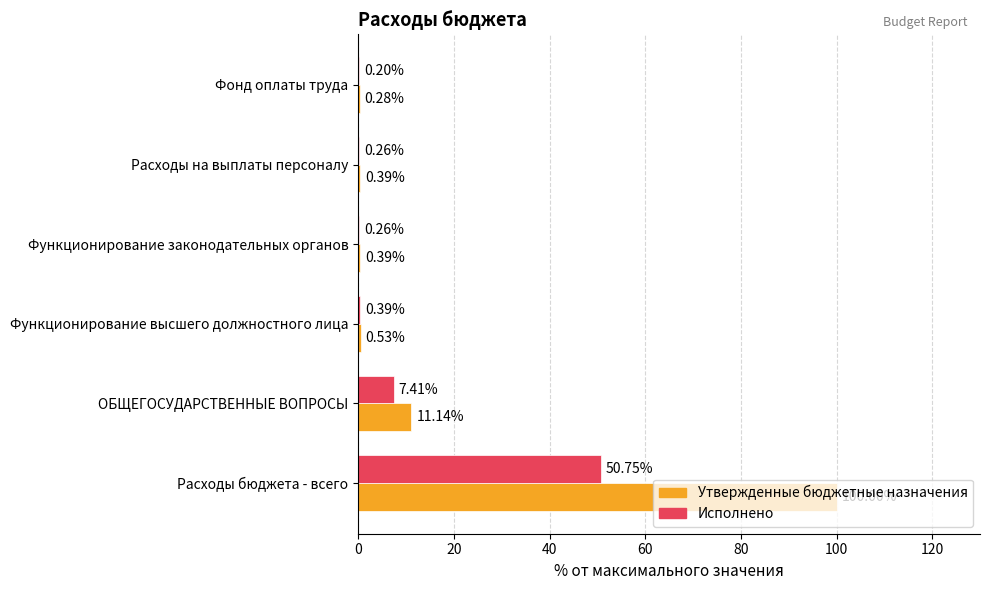

What is the sum of all Исполнено values?

59.3